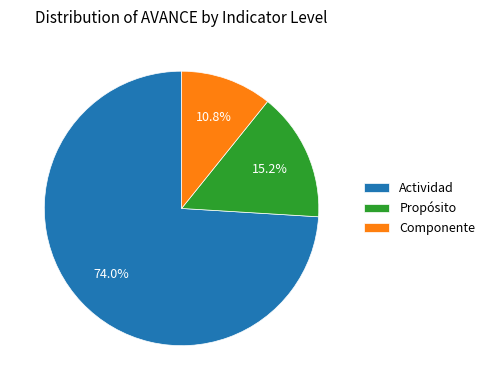

How many segments does this pie chart have?

3